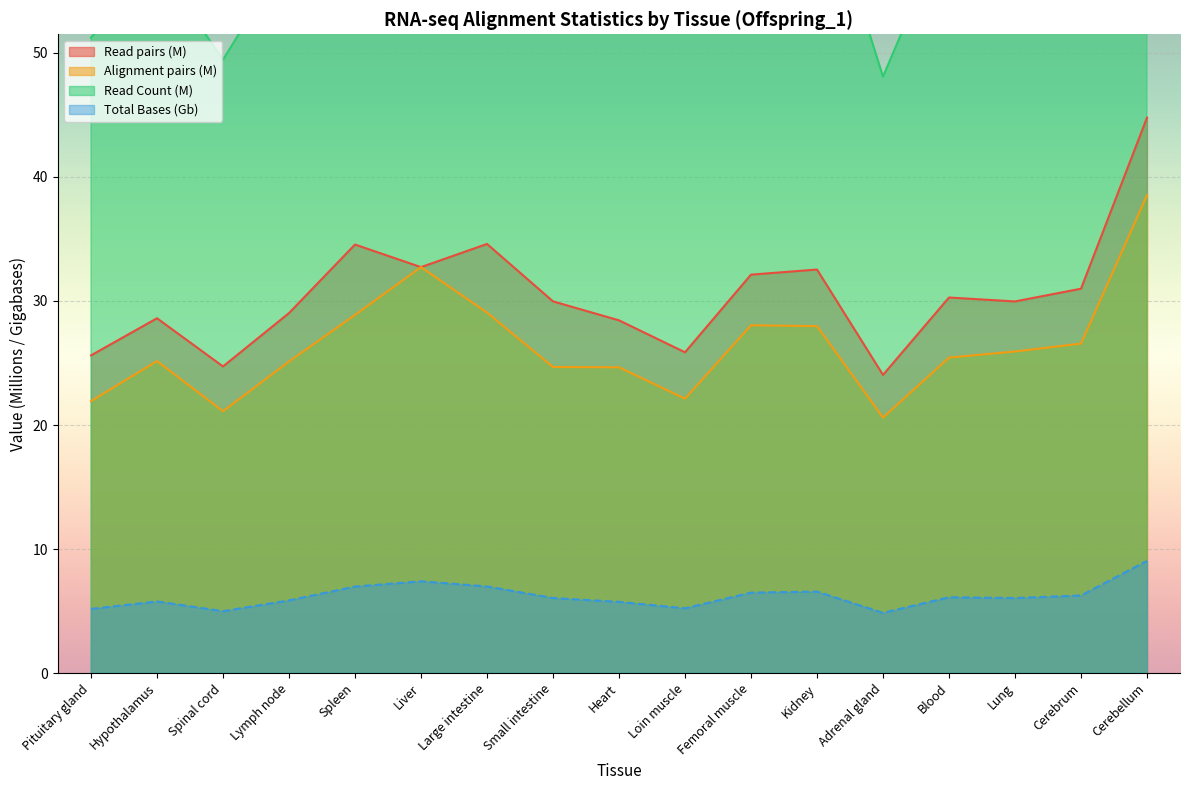

What is the difference between the second highest and second lowest values in the Read pairs series?

9.9